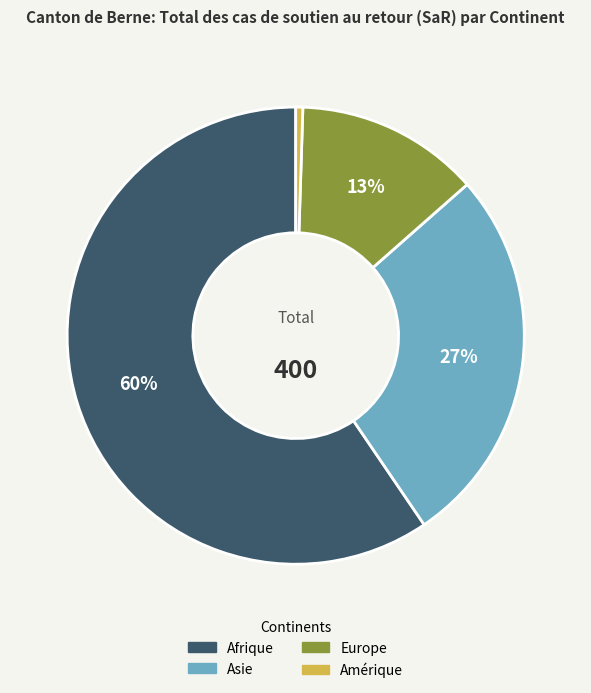

Combined, do Amérique and Afrique account for over 50%?

Yes